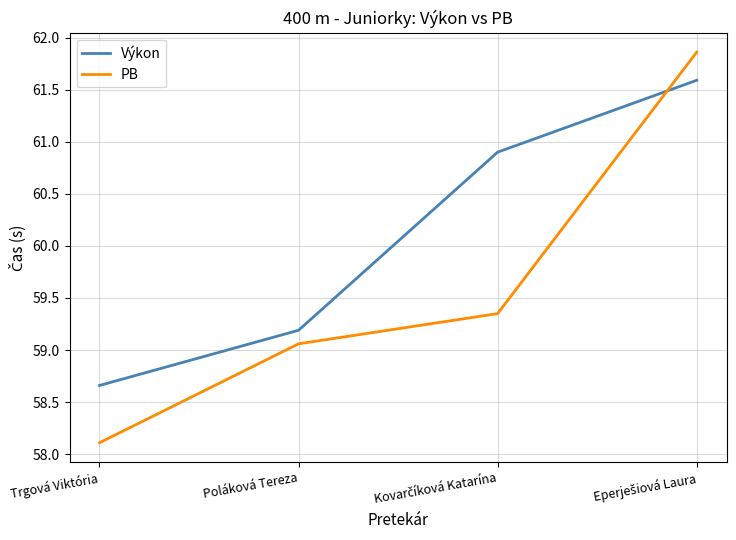

What is the sum of all Výkon values?

240.3